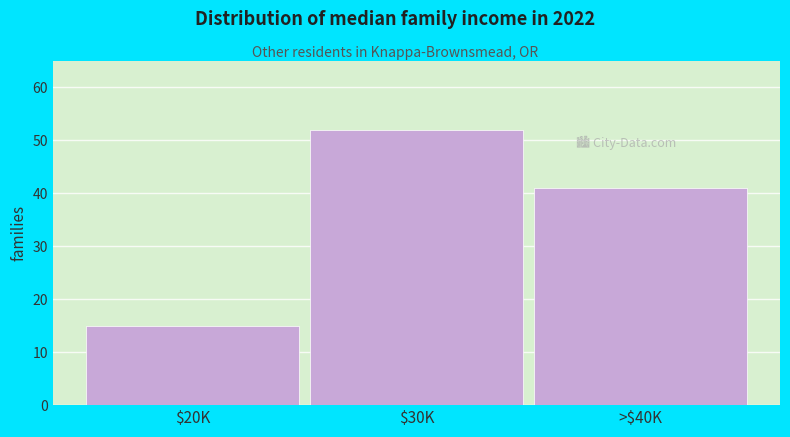

Reading left to right, extract all data points from this chart.

15	52	41